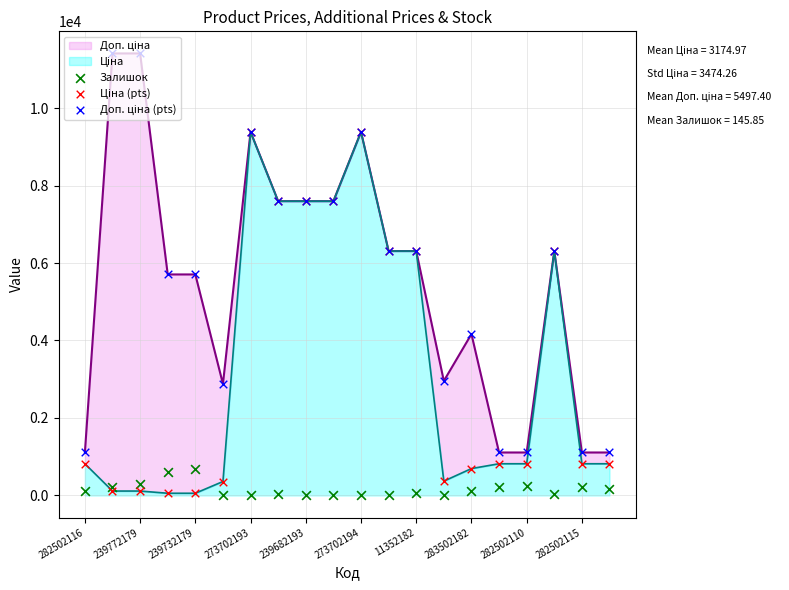

Which series has the largest Y range (max minus min)?

Доп. ціна (pts)